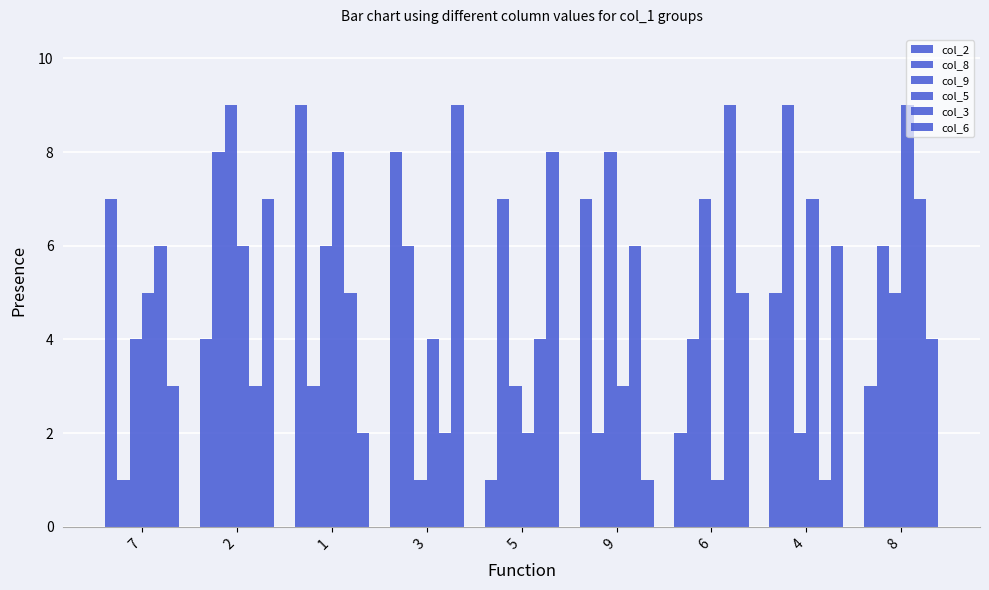

Read the col_9 value at 4.

2